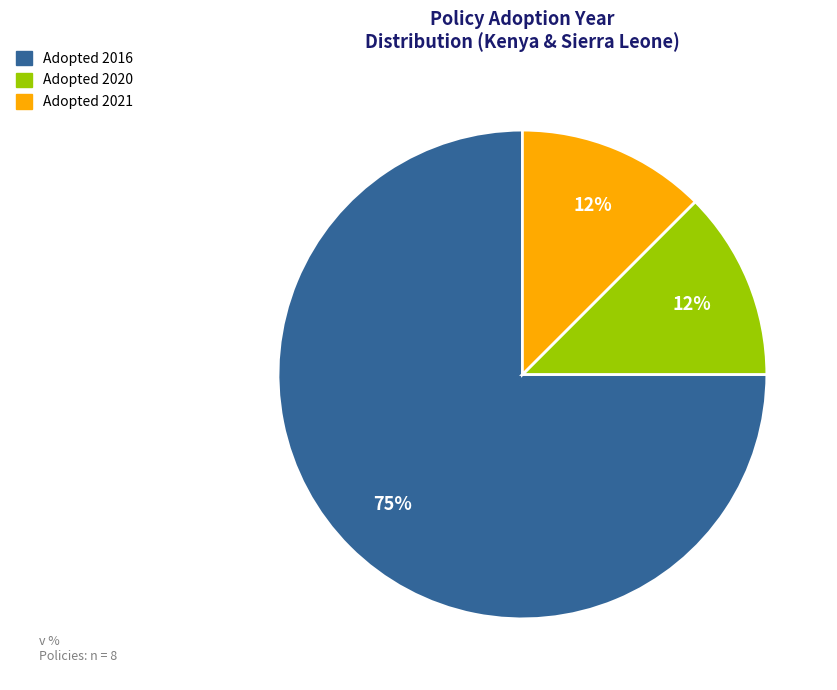

To the nearest percent, what is the average slice percentage?

33%